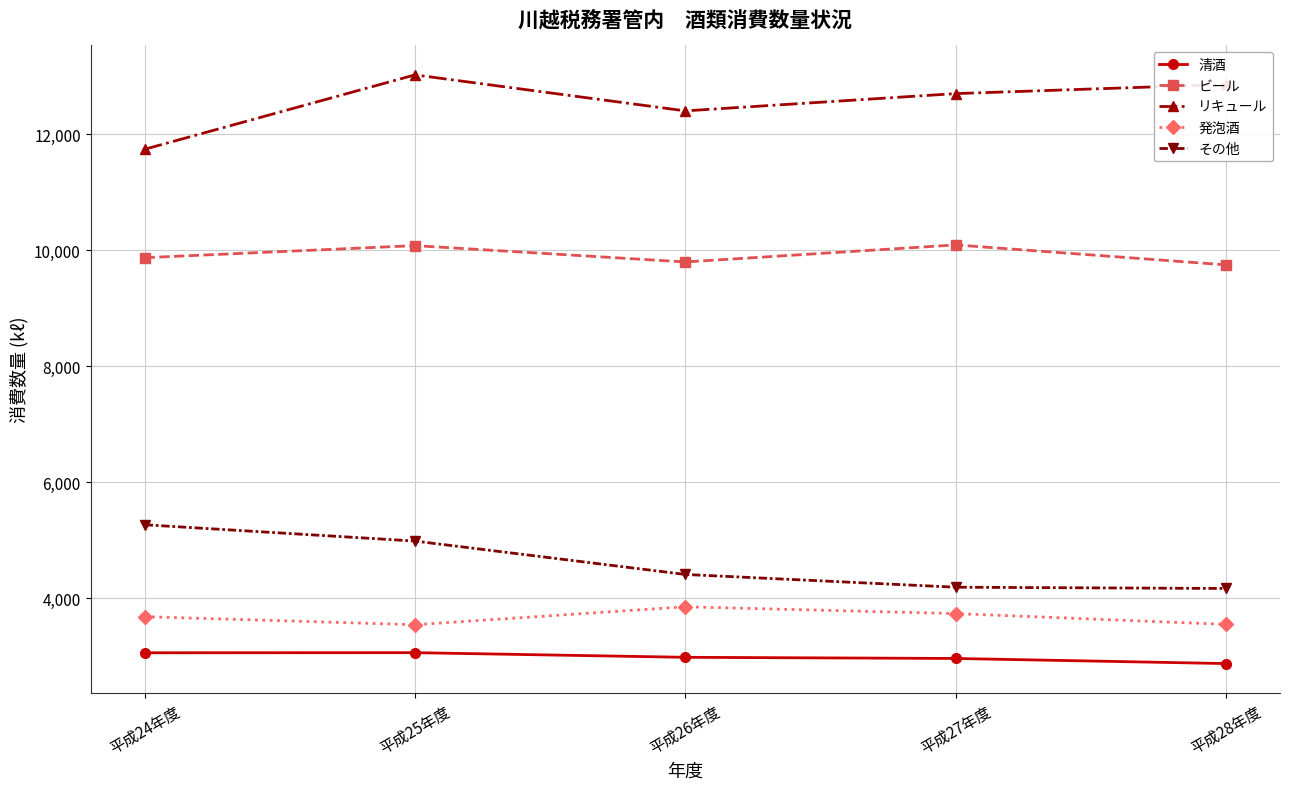

True or false: 清酒 and ビール cross at least once.

False